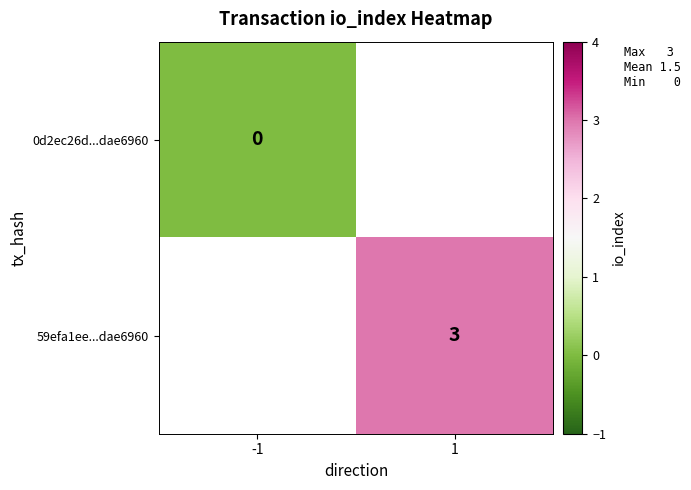

The value of 59efa1ee...dae6960 at 1 is 4. True or false?

False